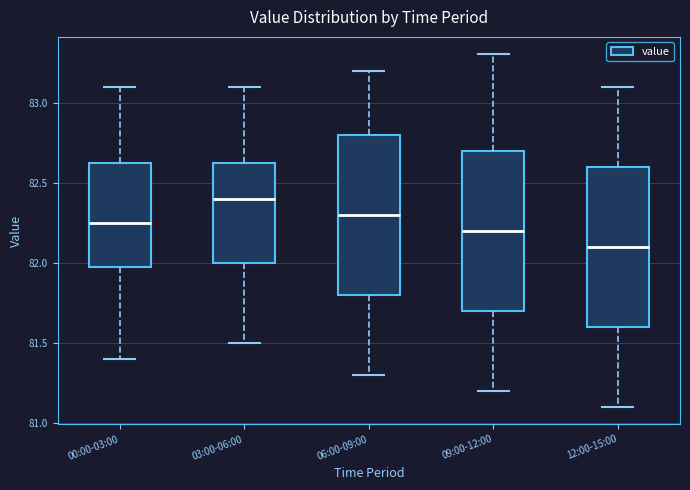

Where does the upper whisker of the box for 06:00-09:00 end on the y-axis? The values are not printed on the chart, so give them approximately, as read against the axis.

83.20